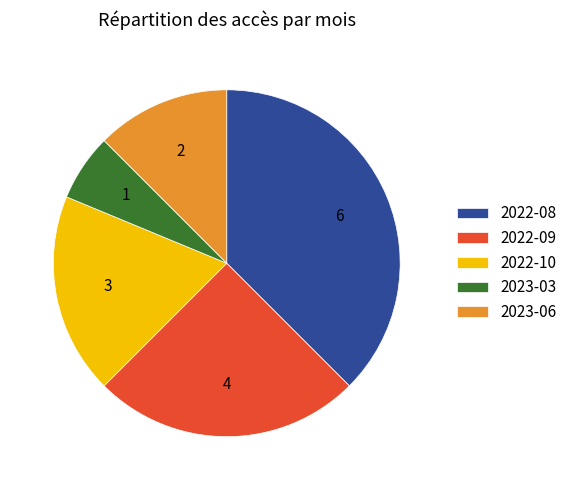

Do 2023-03 and 2022-10 together represent more than half of the pie?

No